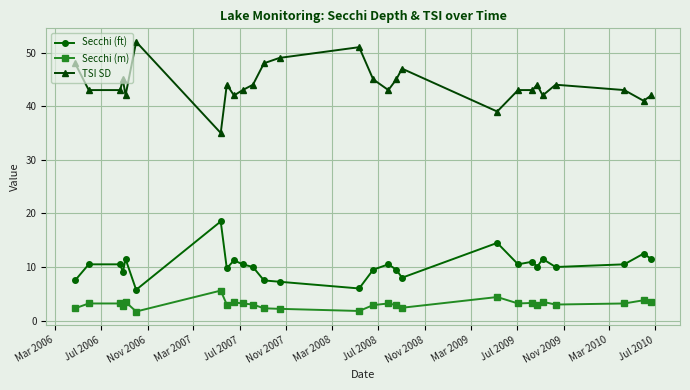

Count the number of data series in this chart.

3